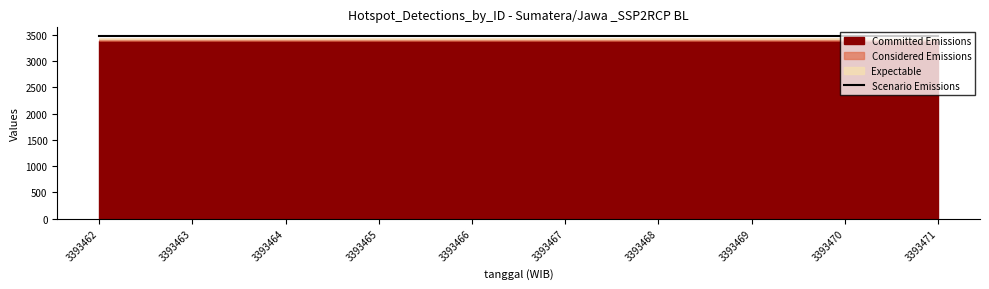

List the labels in order of value, largest first.

3393471, 3393470, 3393469, 3393468, 3393467, 3393466, 3393465, 3393464, 3393463, 3393462